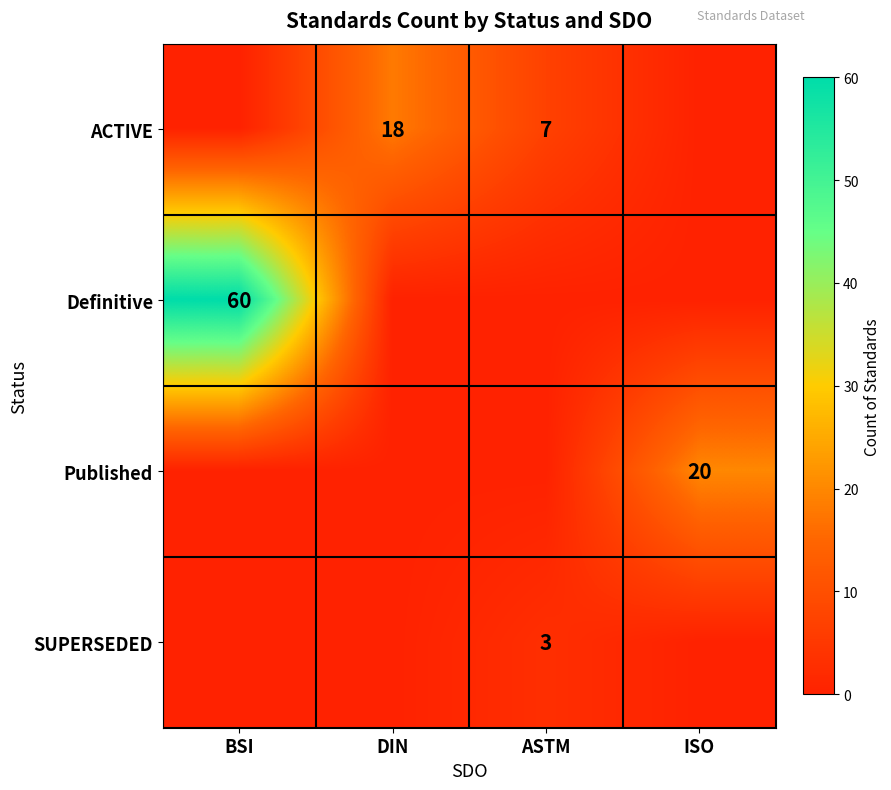

True or false: ACTIVE has a value of 11 at DIN.

False